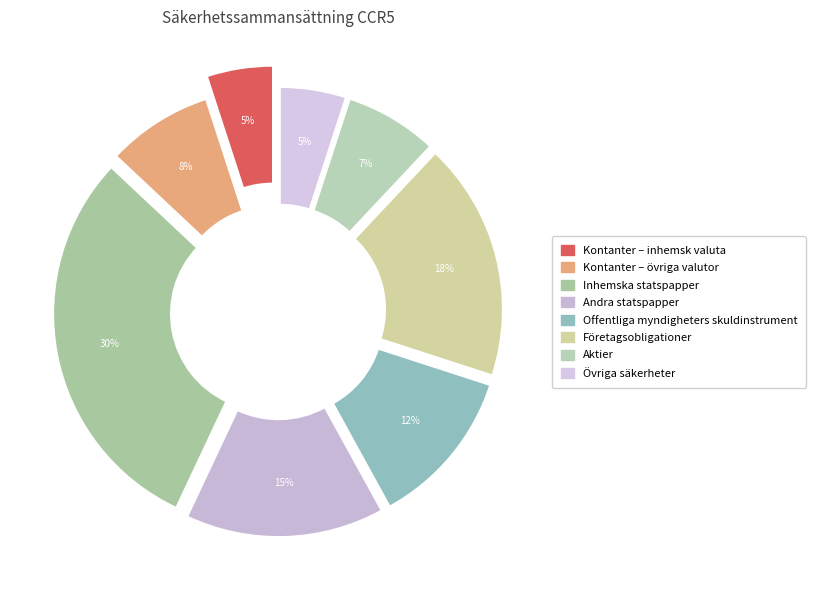

Does any single category account for the majority?

No